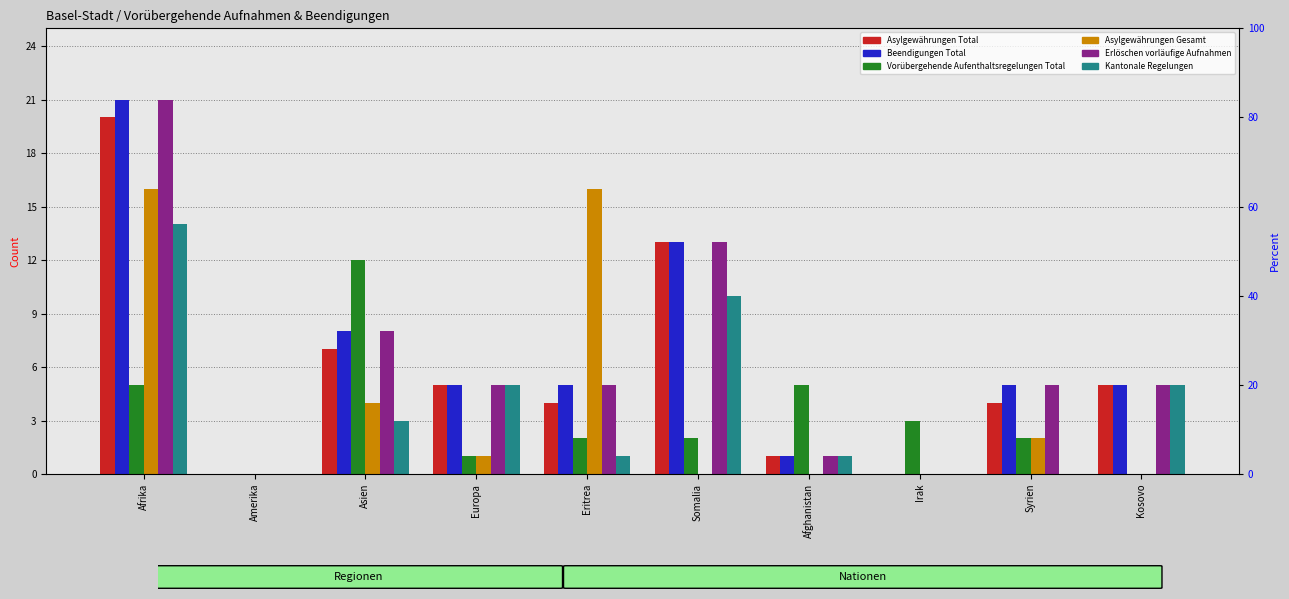

At which category is the sum across all series the highest?

Afrika